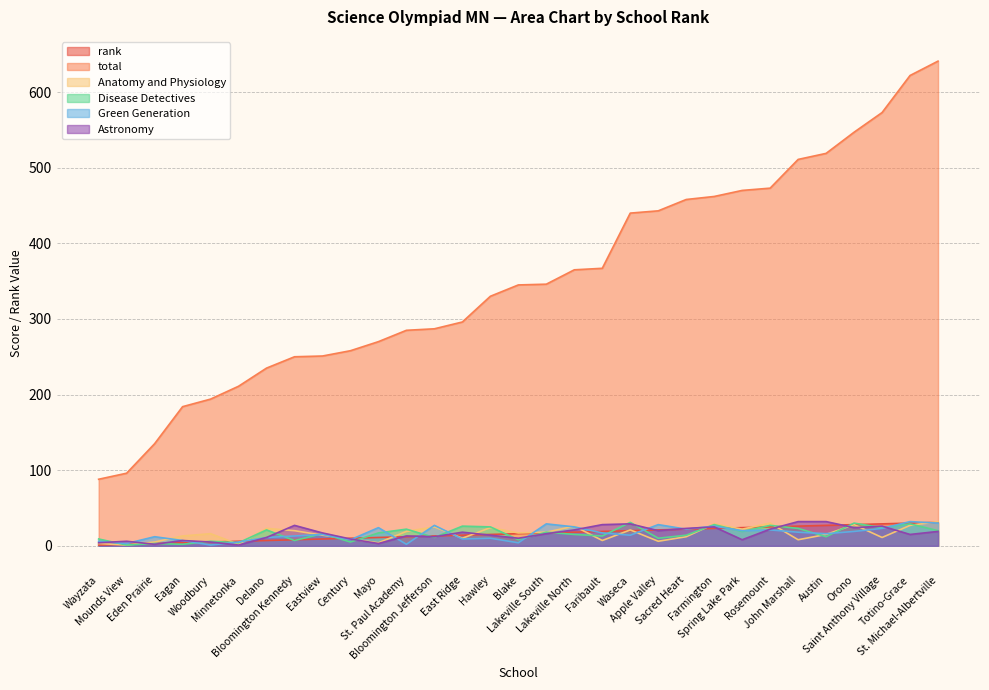

At which category is the sum across all series the highest?

St. Michael-Albertville